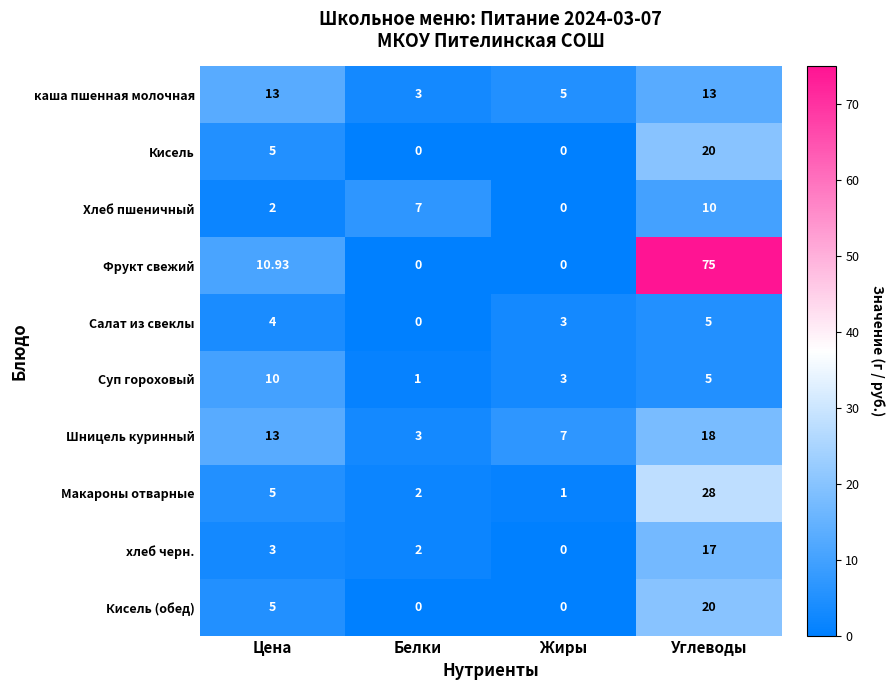

At which category does the chart reach its peak across all series?

Углеводы